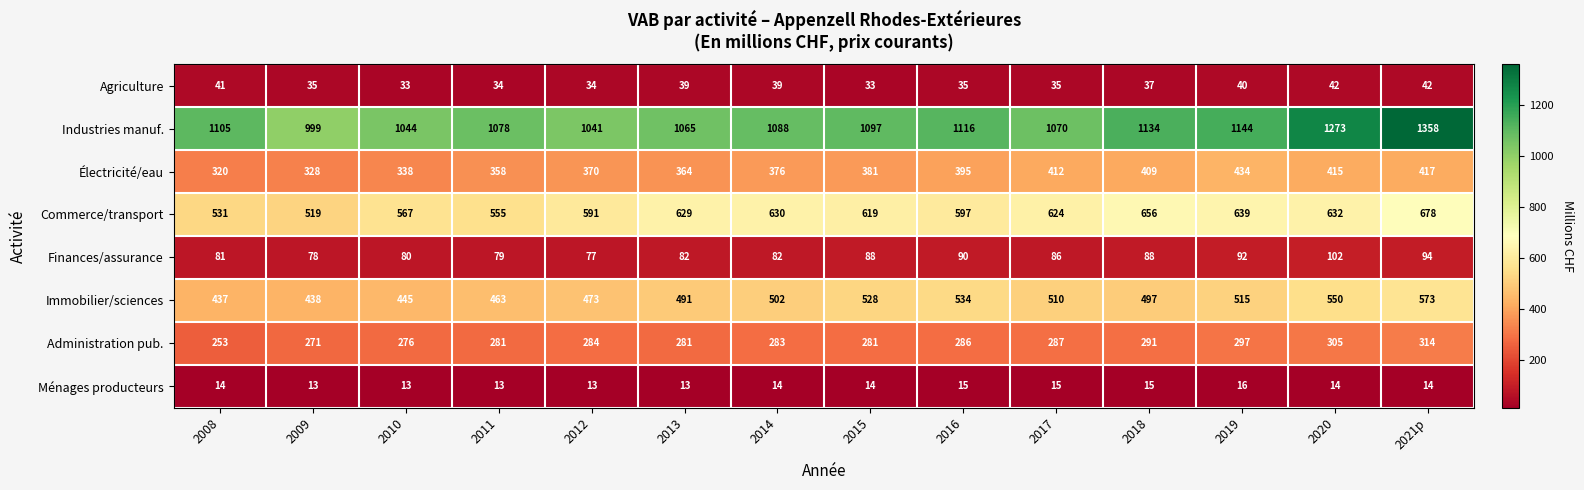

The Administration pub. series shows 485 at 2013. True or false?

False